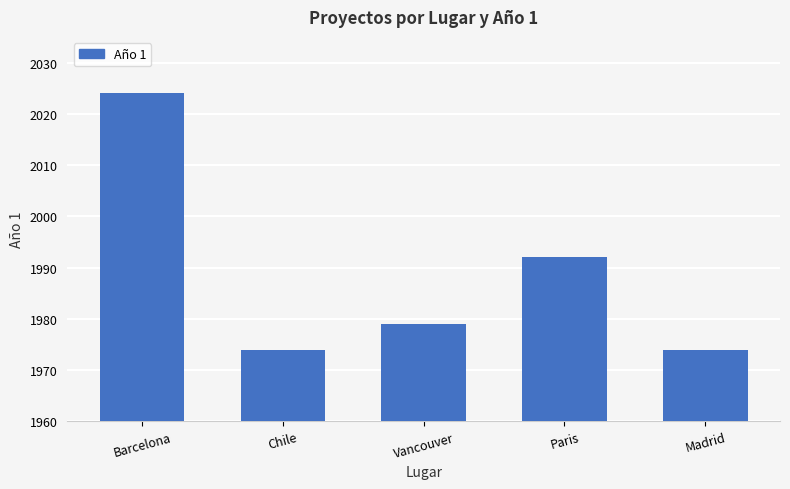

What is the label of the 2nd bar from the left?

Chile